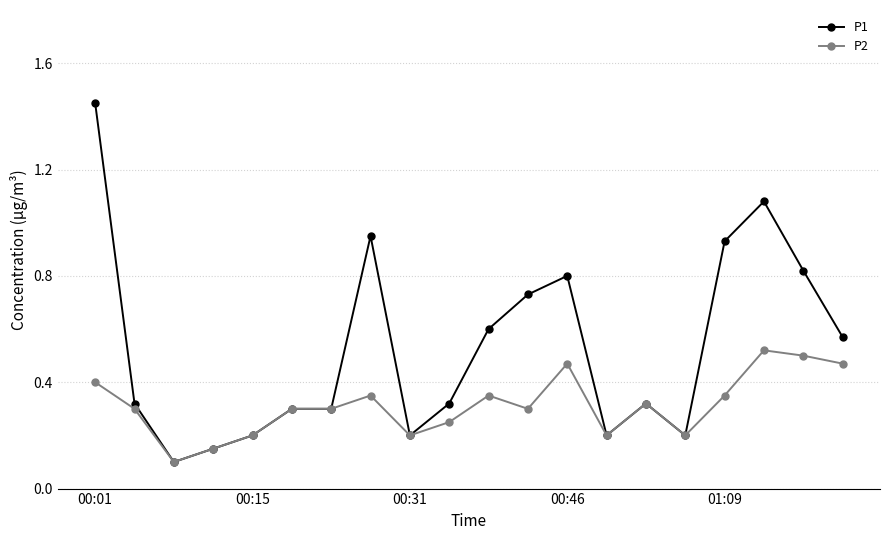

True or false: P2 has more than 1 interior local peaks.

True